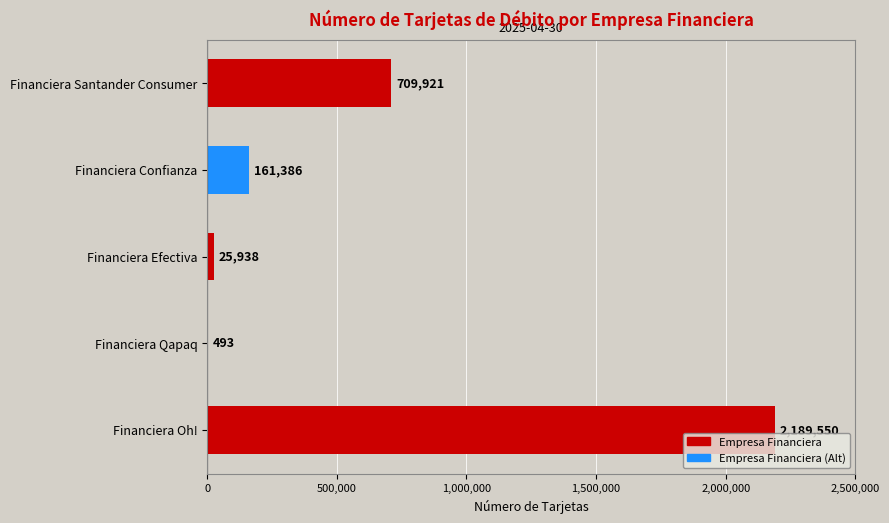

Count the number of categories in the chart.

5